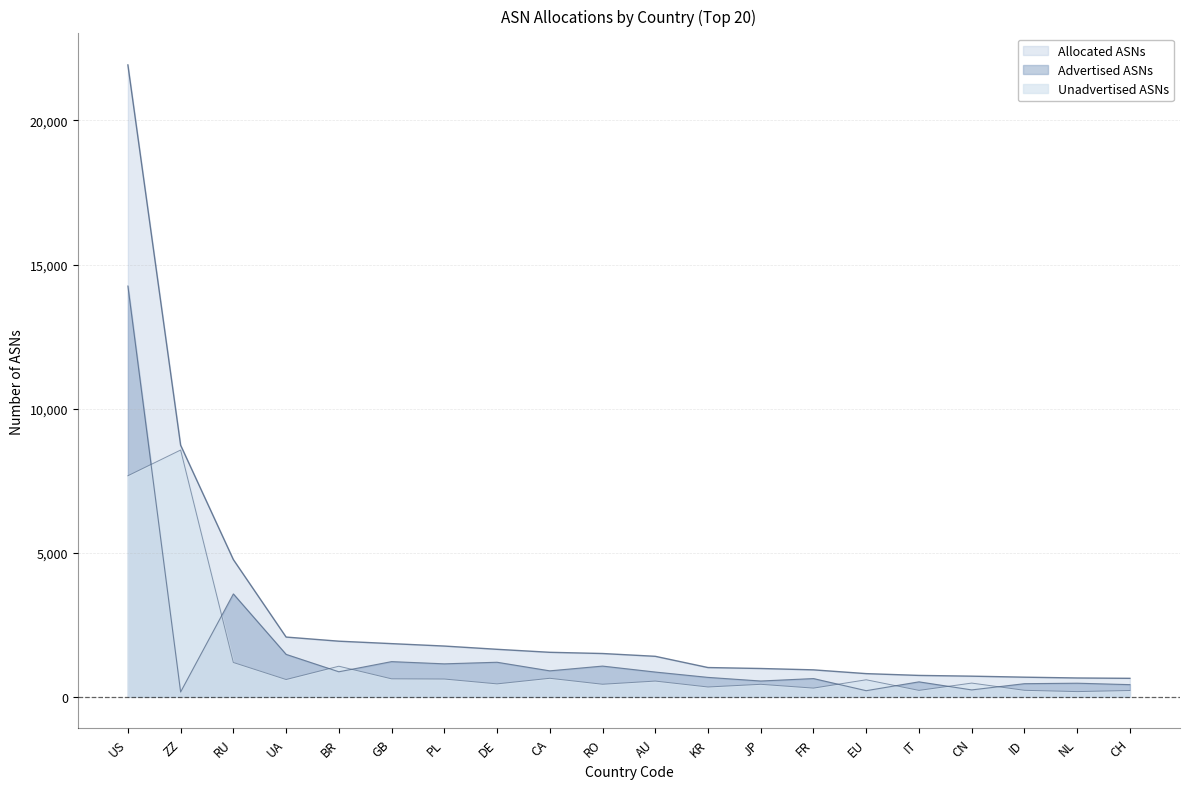

What is the sum of all Advertised ASNs values?

30917